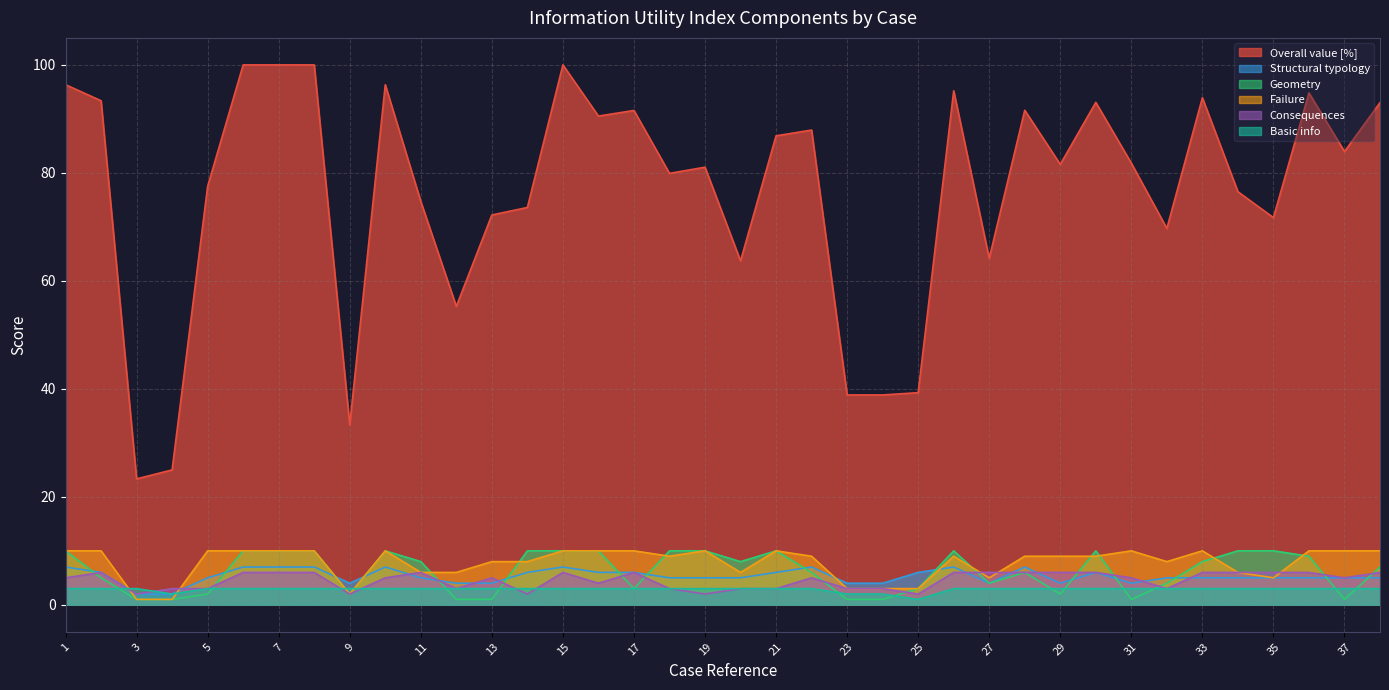

How many values in the Geometry series exceed 8?

16